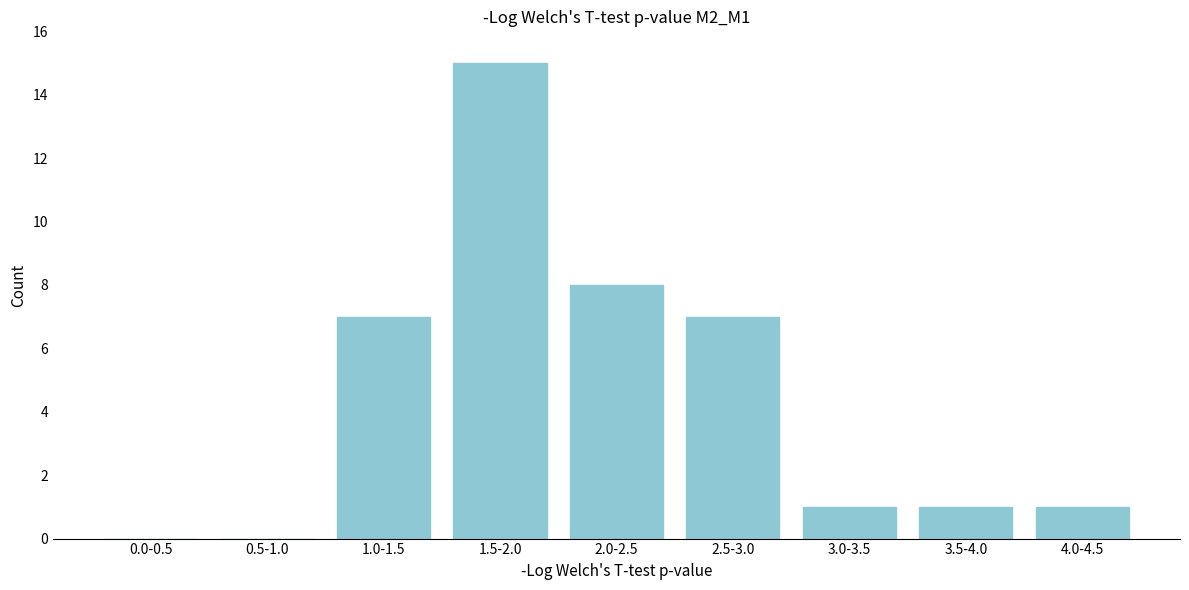

Reading left to right, transcribe all the data shown in this chart.

0.0-0.5=0	0.5-1.0=0	1.0-1.5=7	1.5-2.0=15	2.0-2.5=8	2.5-3.0=7	3.0-3.5=1	3.5-4.0=1	4.0-4.5=1